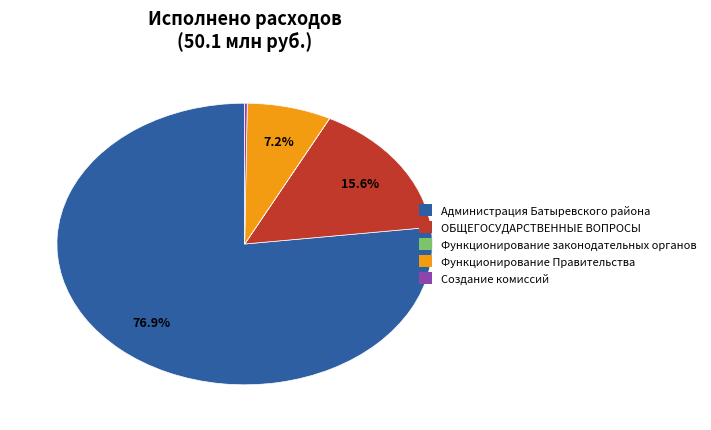

Does any single category account for the majority?

Yes